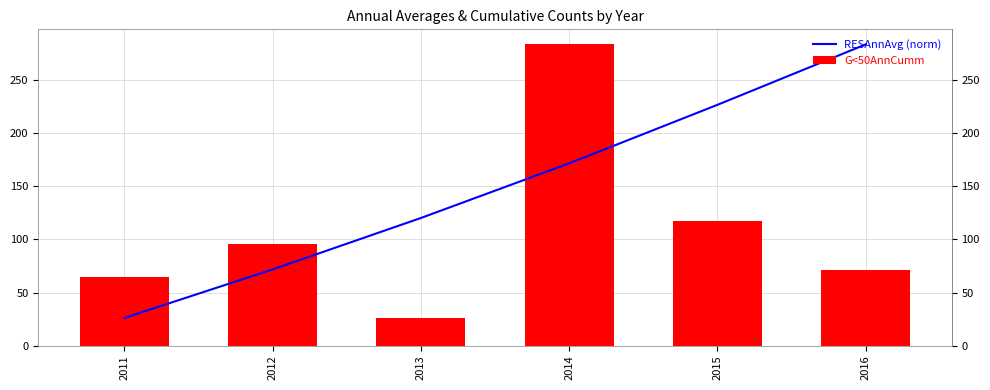

How many data points in RESAnnAvg (norm) are above 171?

3